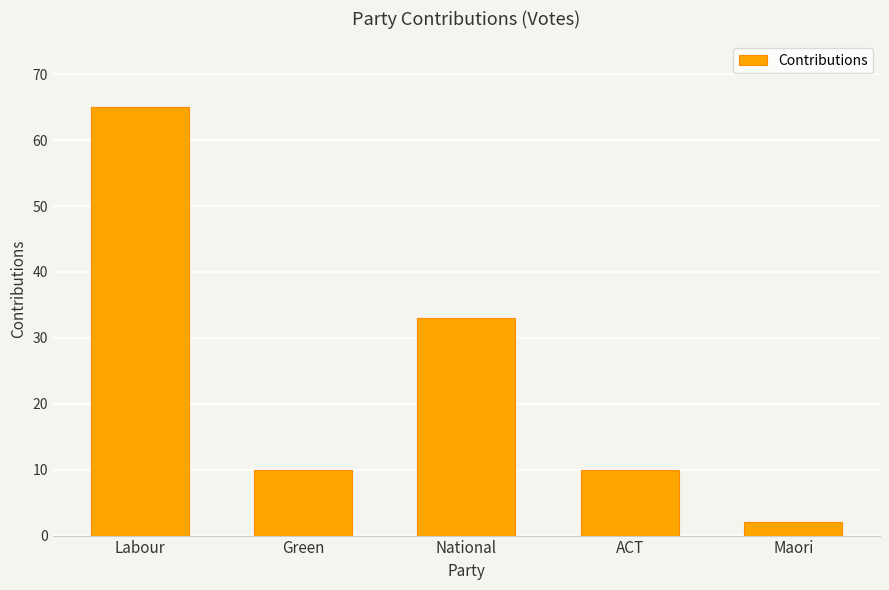

Count the number of categories in the chart.

5